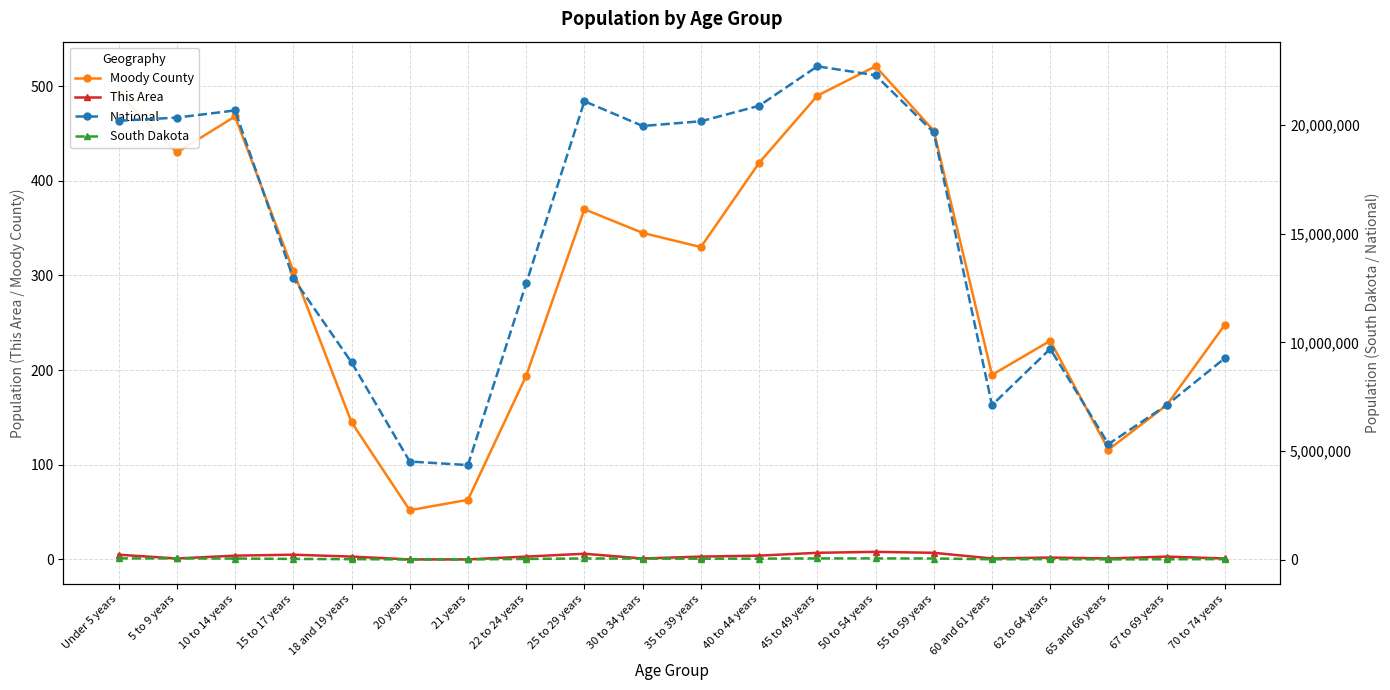

At which label does National first exceed 19664805?

Under 5 years